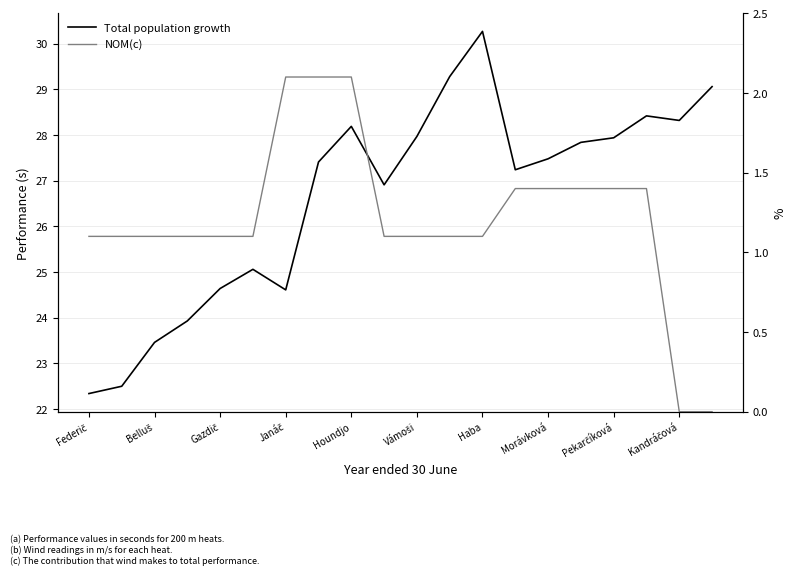

True or false: NOM(c) has more than 0 interior local peaks.

False